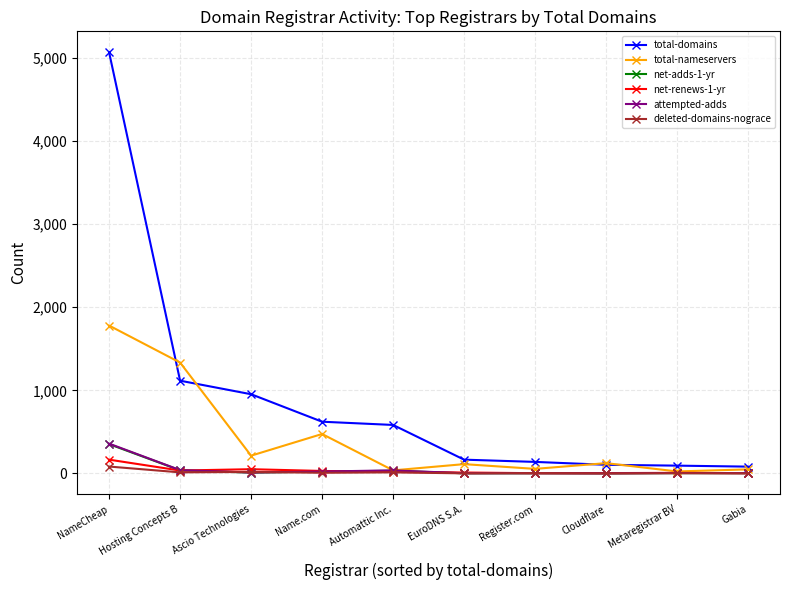

Is it true that total-nameservers equals 717 at Name.com?

False